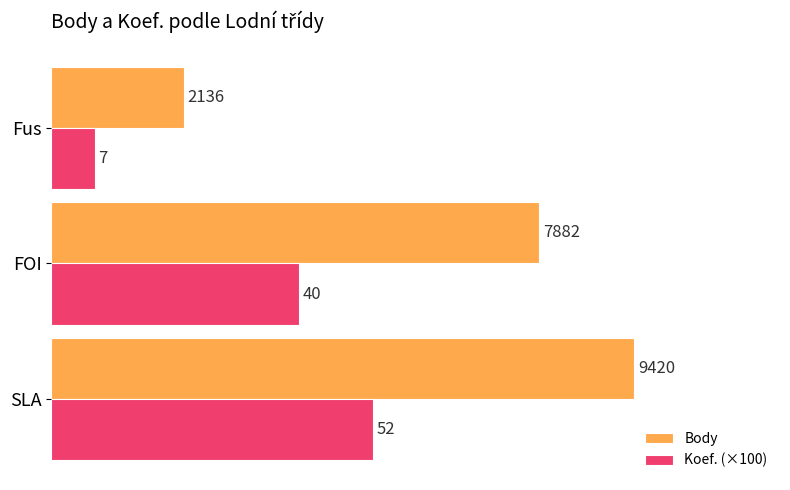

What is the difference between the maximum and minimum values in the Koef. (×100) series?

4500